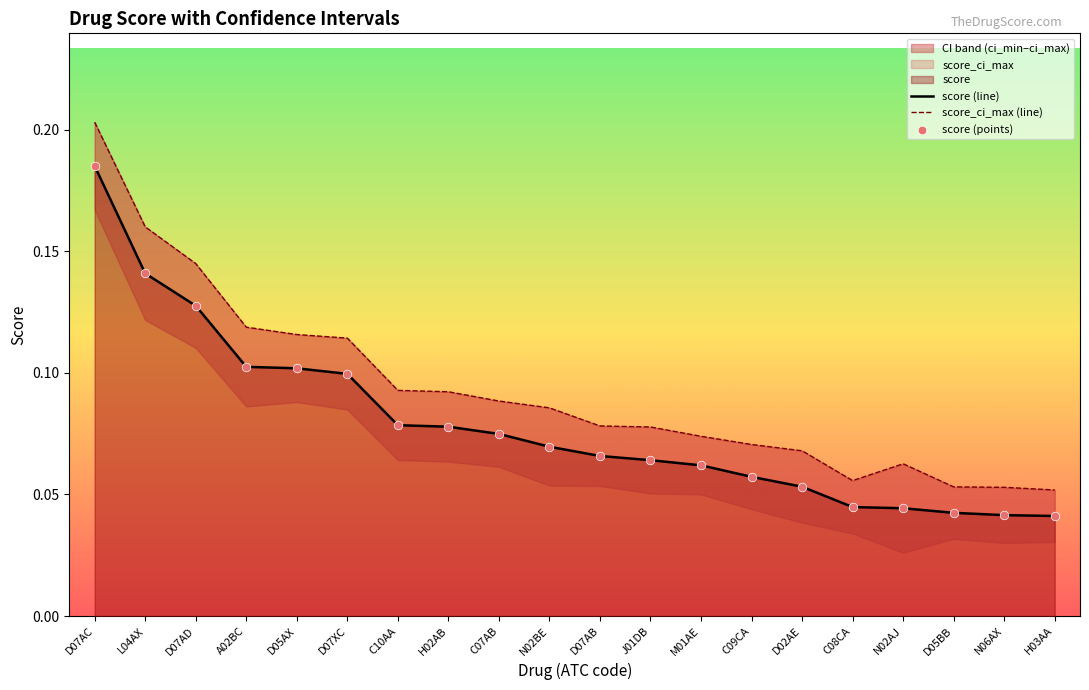

Is the value of score_ci_max (line) at H02AB greater than the value of score (points) at A02BC?

No